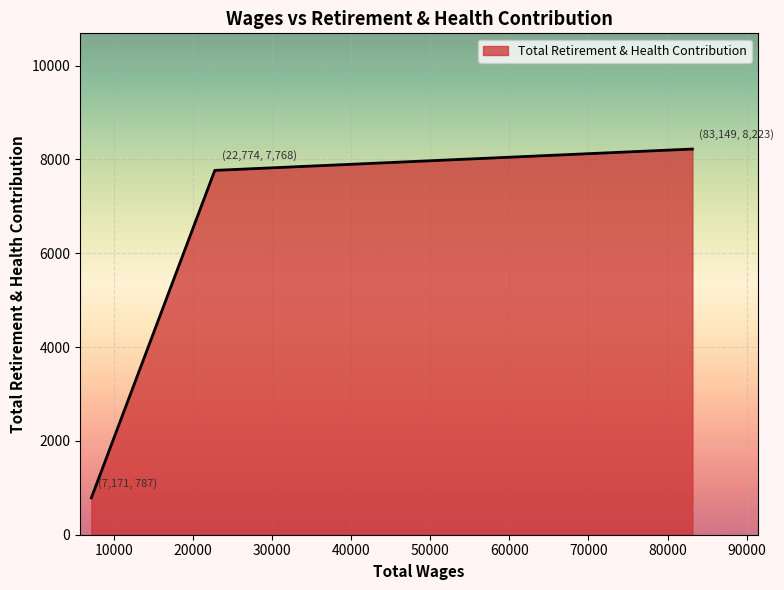

What is the smallest value displayed?

787